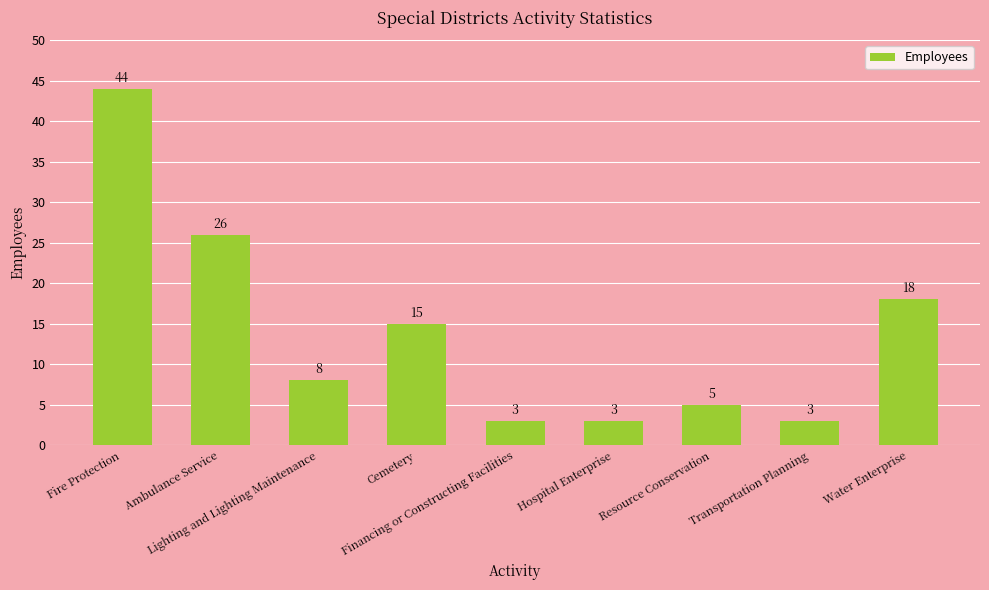

What is the label of the 5th bar from the left?

Financing or Constructing Facilities